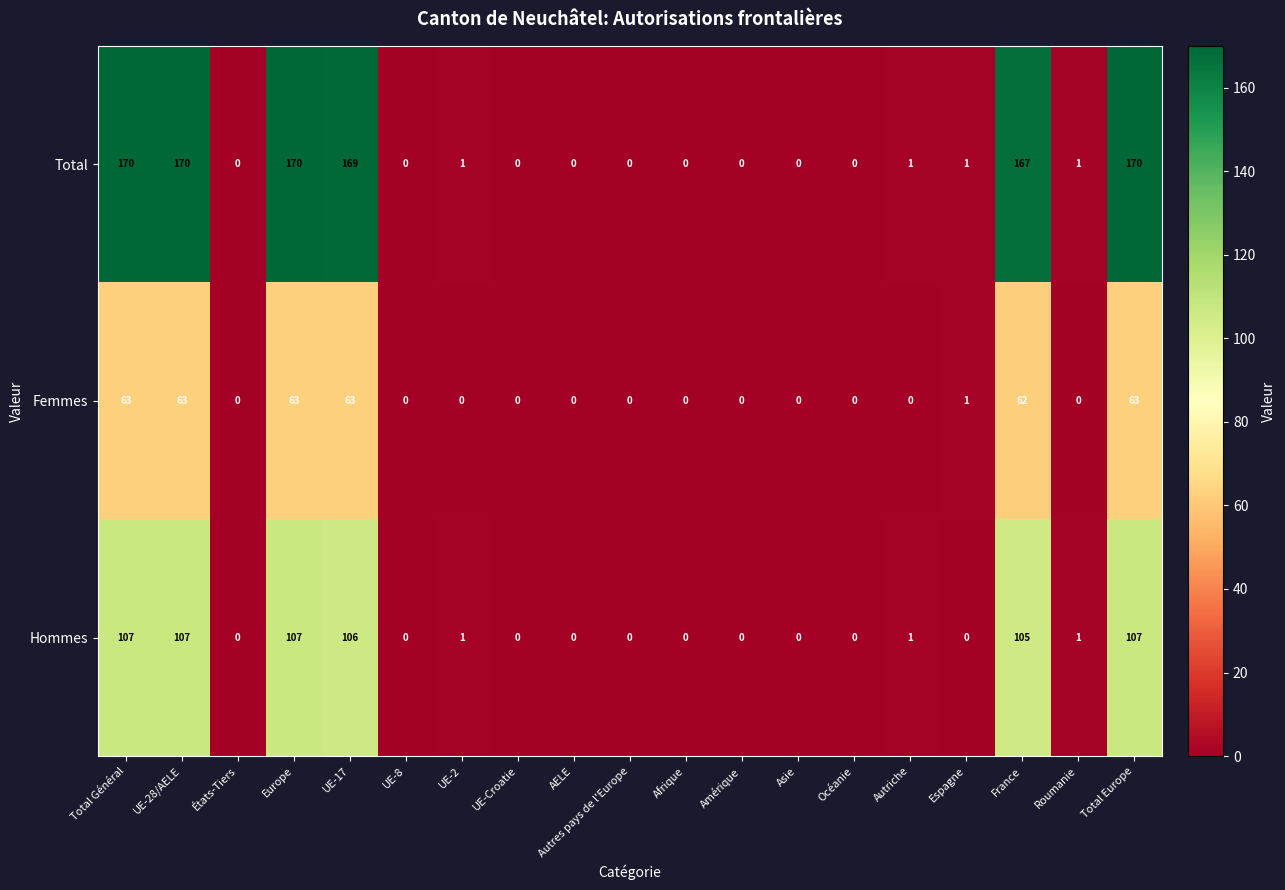

Where is Total nearest to the value 85?

France